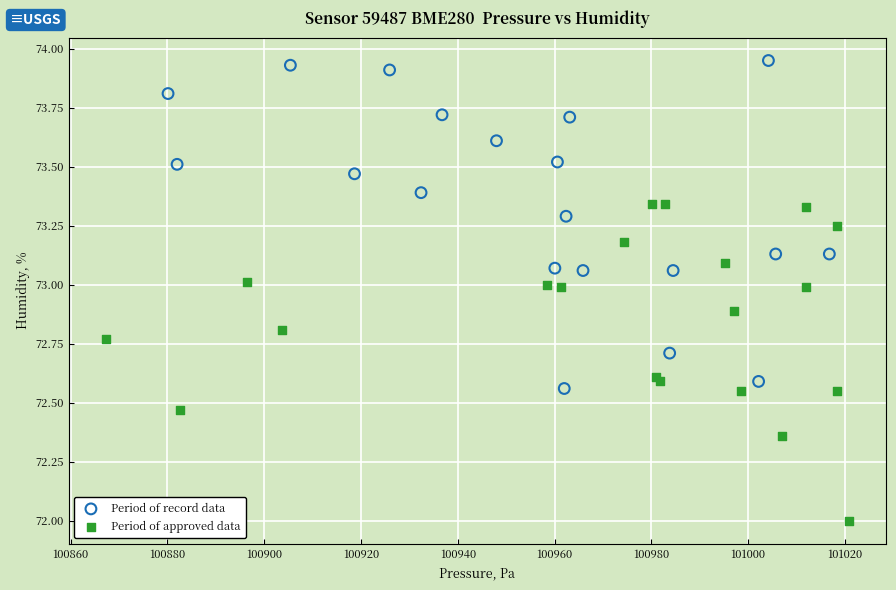

Which series contains the highest Y value?

Period of record data